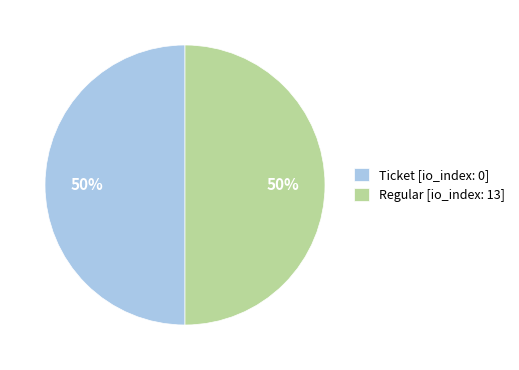

The Ticket [io_index: 0] slice represents 50% of the pie. True or false?

True